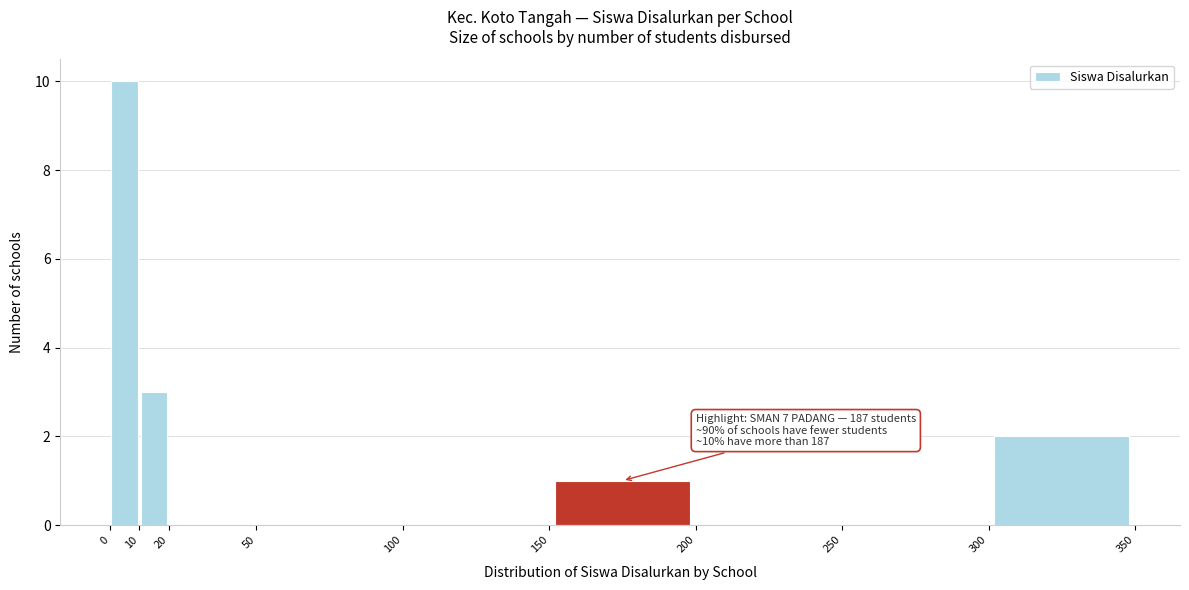

Over which range of the x-axis is the bar tallest?

0 to 10